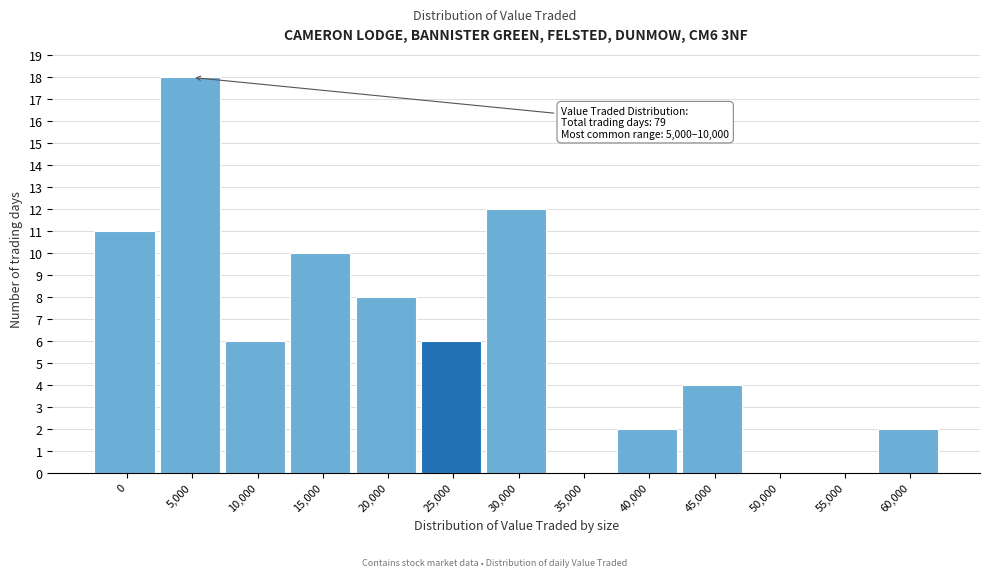

Reading left to right, what are all the values shown in this chart?

0=11	5,000=18	10,000=6	15,000=10	20,000=8	25,000=6	30,000=12	35,000=0	40,000=2	45,000=4	50,000=0	55,000=0	60,000=2